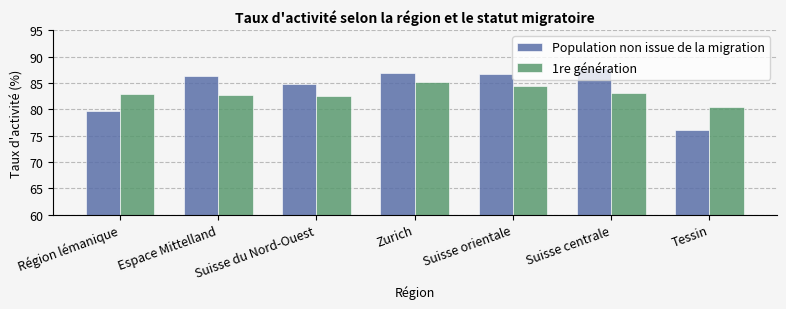

The 1re génération series shows 80.4 at Tessin. True or false?

True